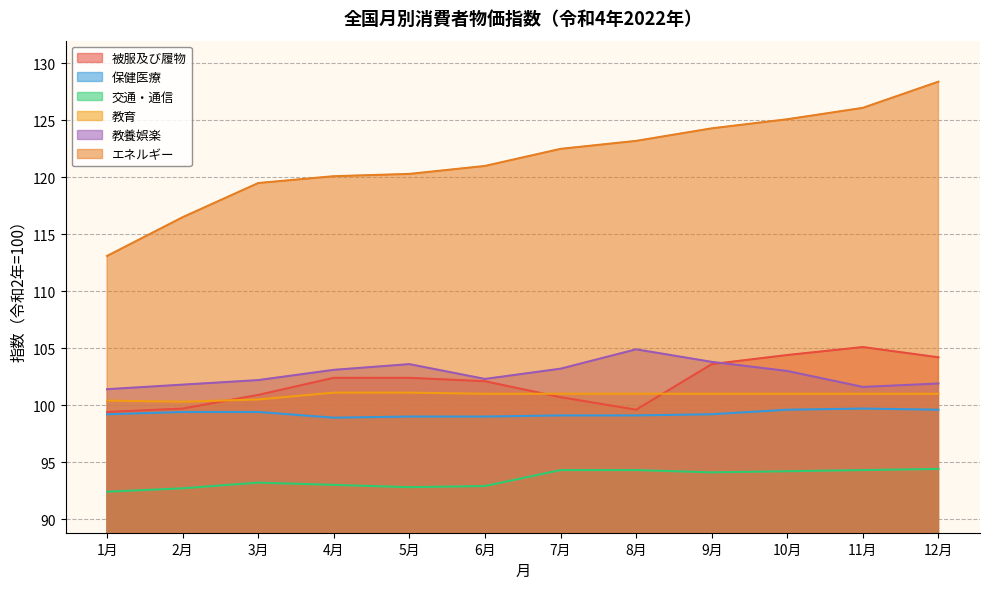

True or false: エネルギー has more than 2 points higher than both neighbors.

False